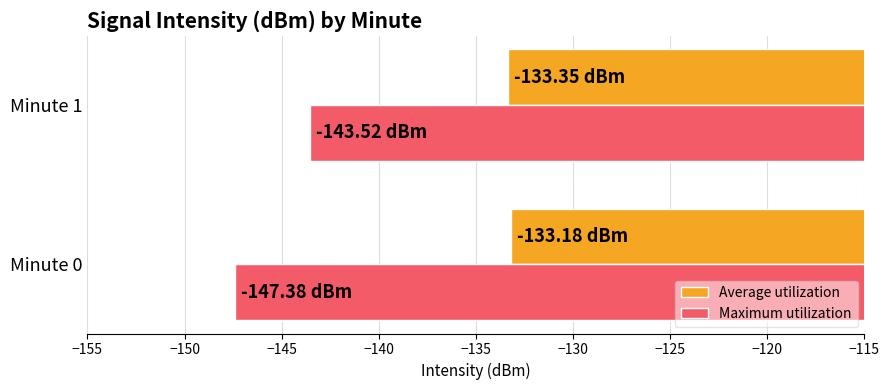

At which category is the sum across all series the highest?

Minute 1